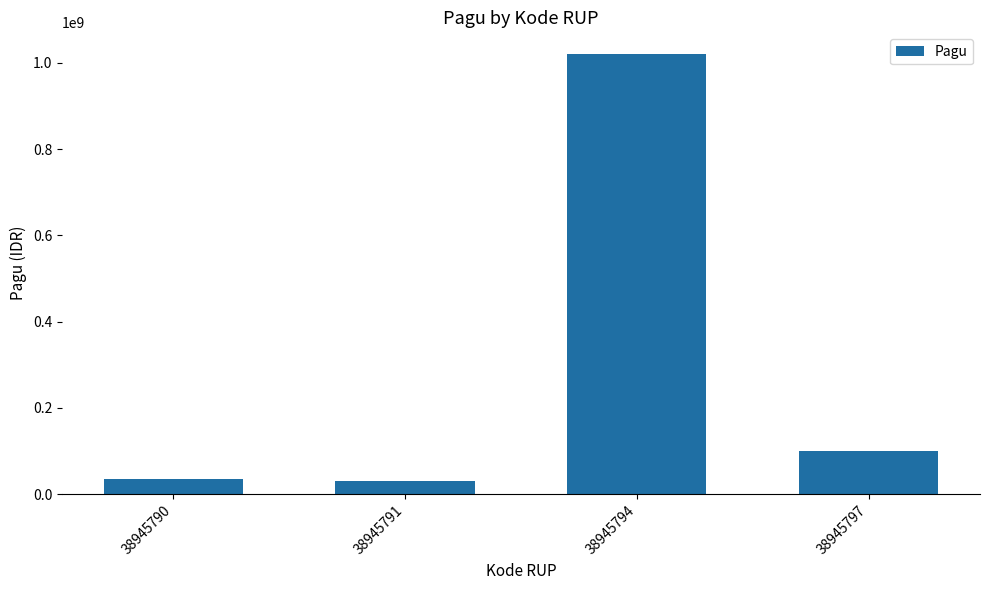

What is the ratio of the value at 38945794 to the value at 38945791?

34.0